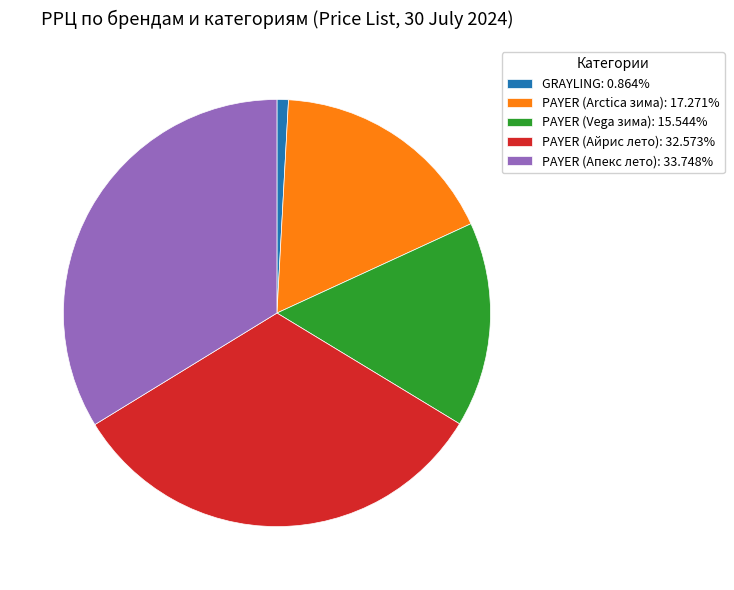

How many segments does this pie chart have?

5